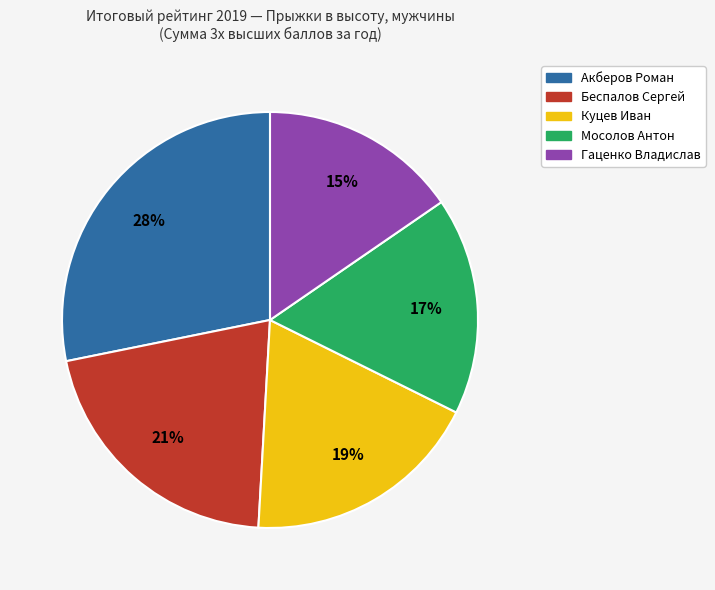

To the nearest percent, what is the combined percentage of Акберов Роман and Мосолов Антон?

45%